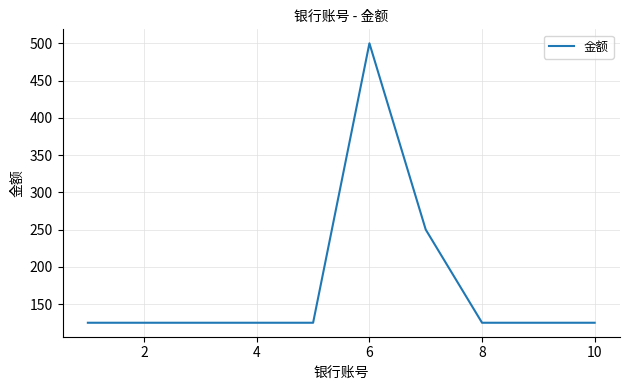

Does the chart display data point markers on the line(s)?

No